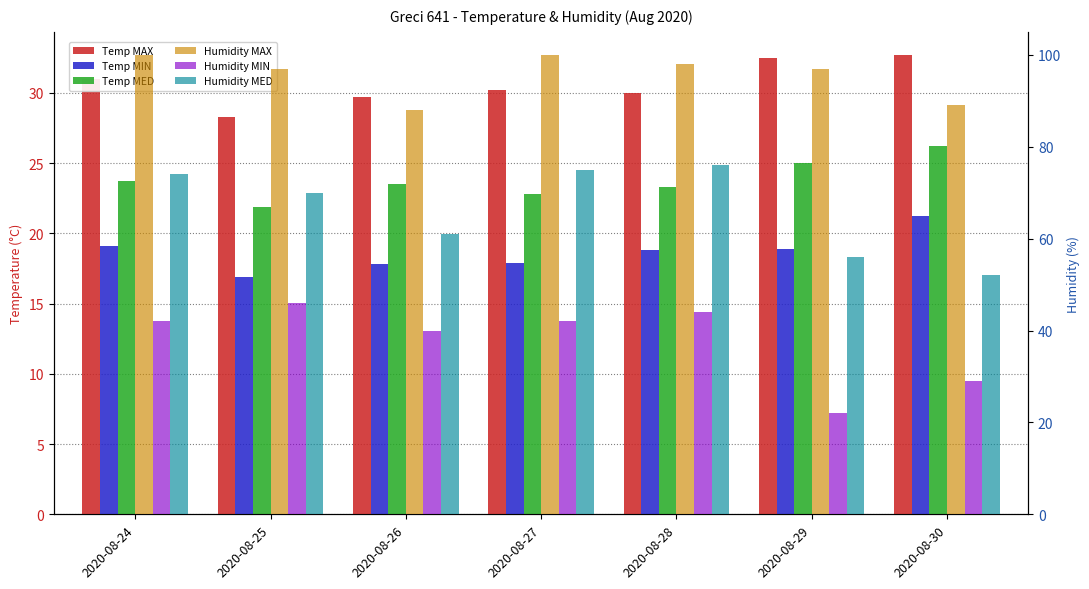

Which label corresponds to the smallest value in the chart?

2020-08-25